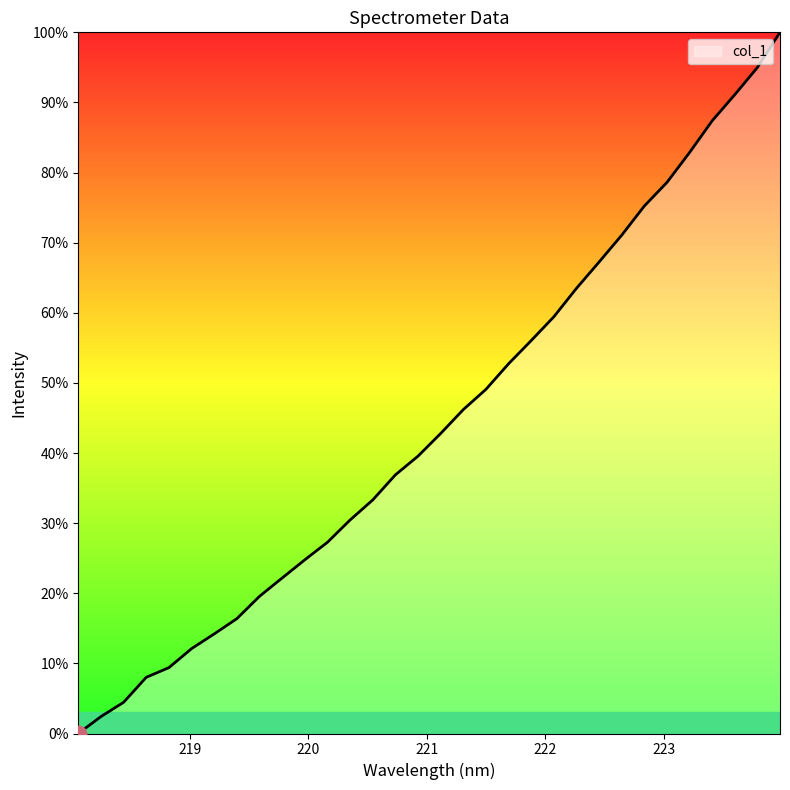

What is the greatest value displayed?

100.0